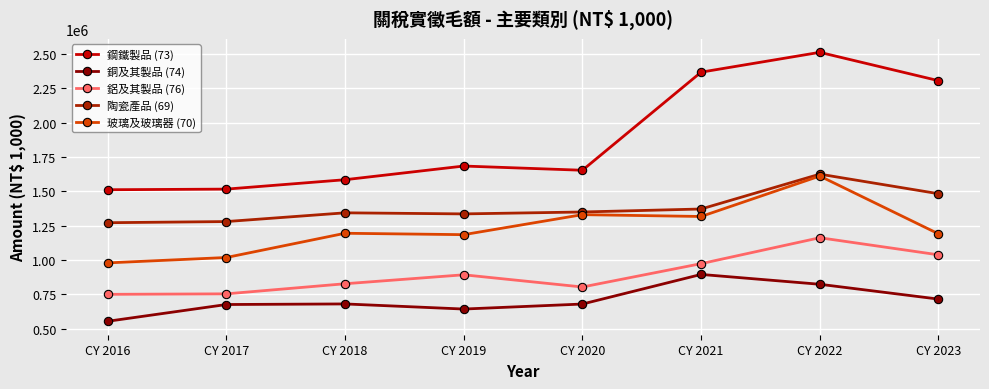

How many data points in 銅及其製品 (74) are less than 679877?

4